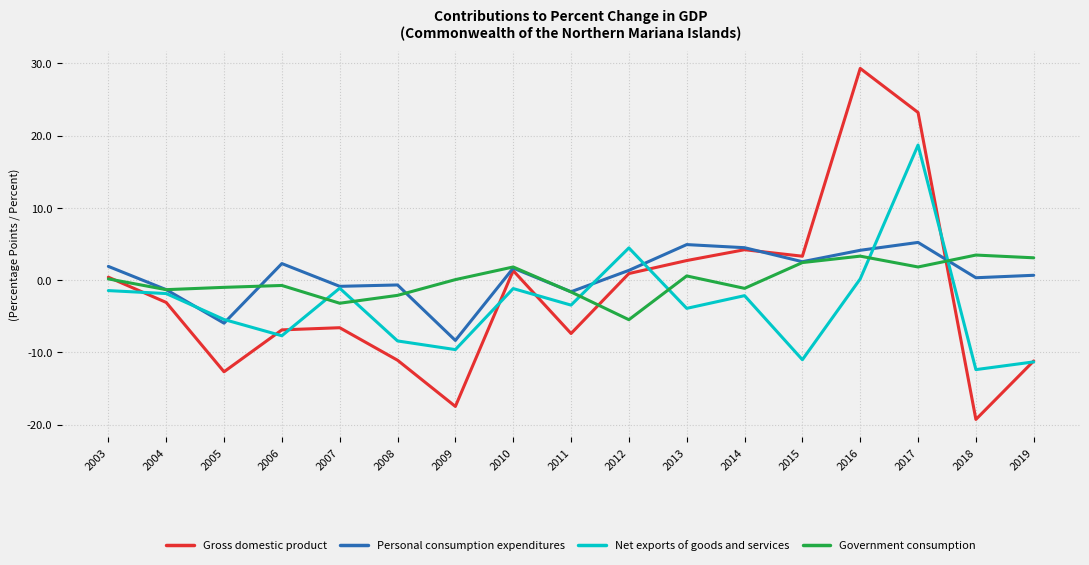

How many values in Personal consumption expenditures are above zero?

11